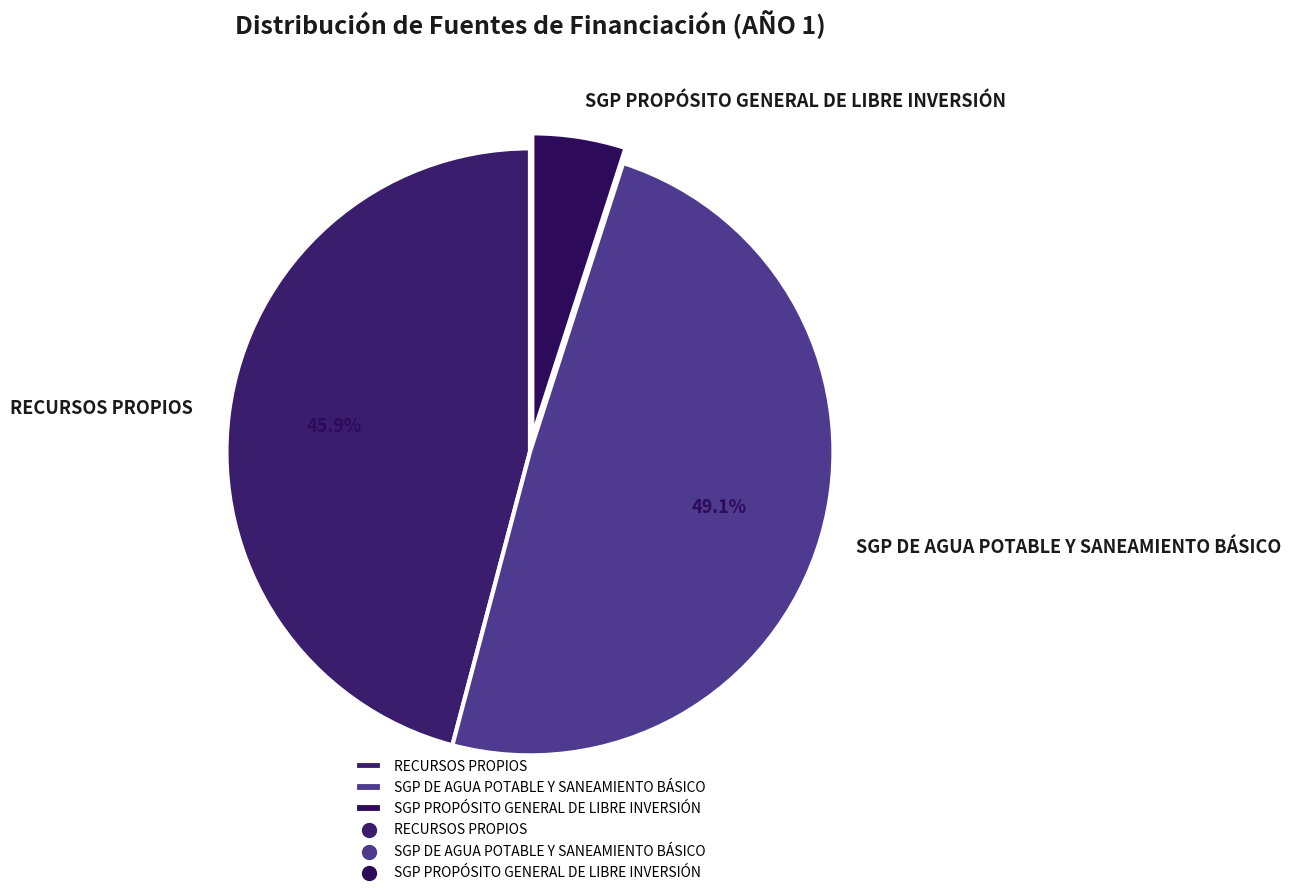

To the nearest percent, what is the average slice percentage?

33%